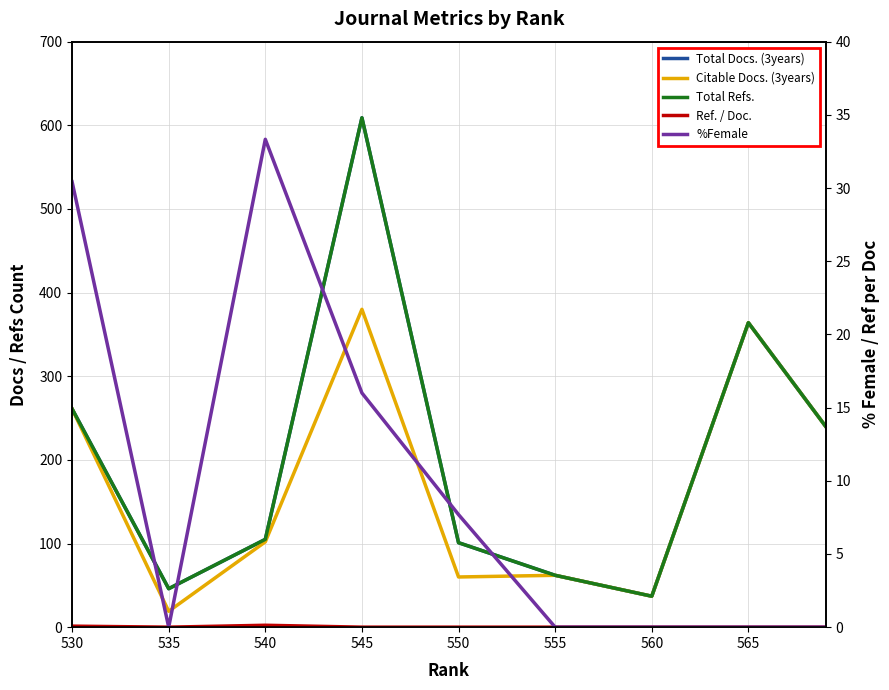

What is the sum of the %Female values at 540 and 530?

63.8